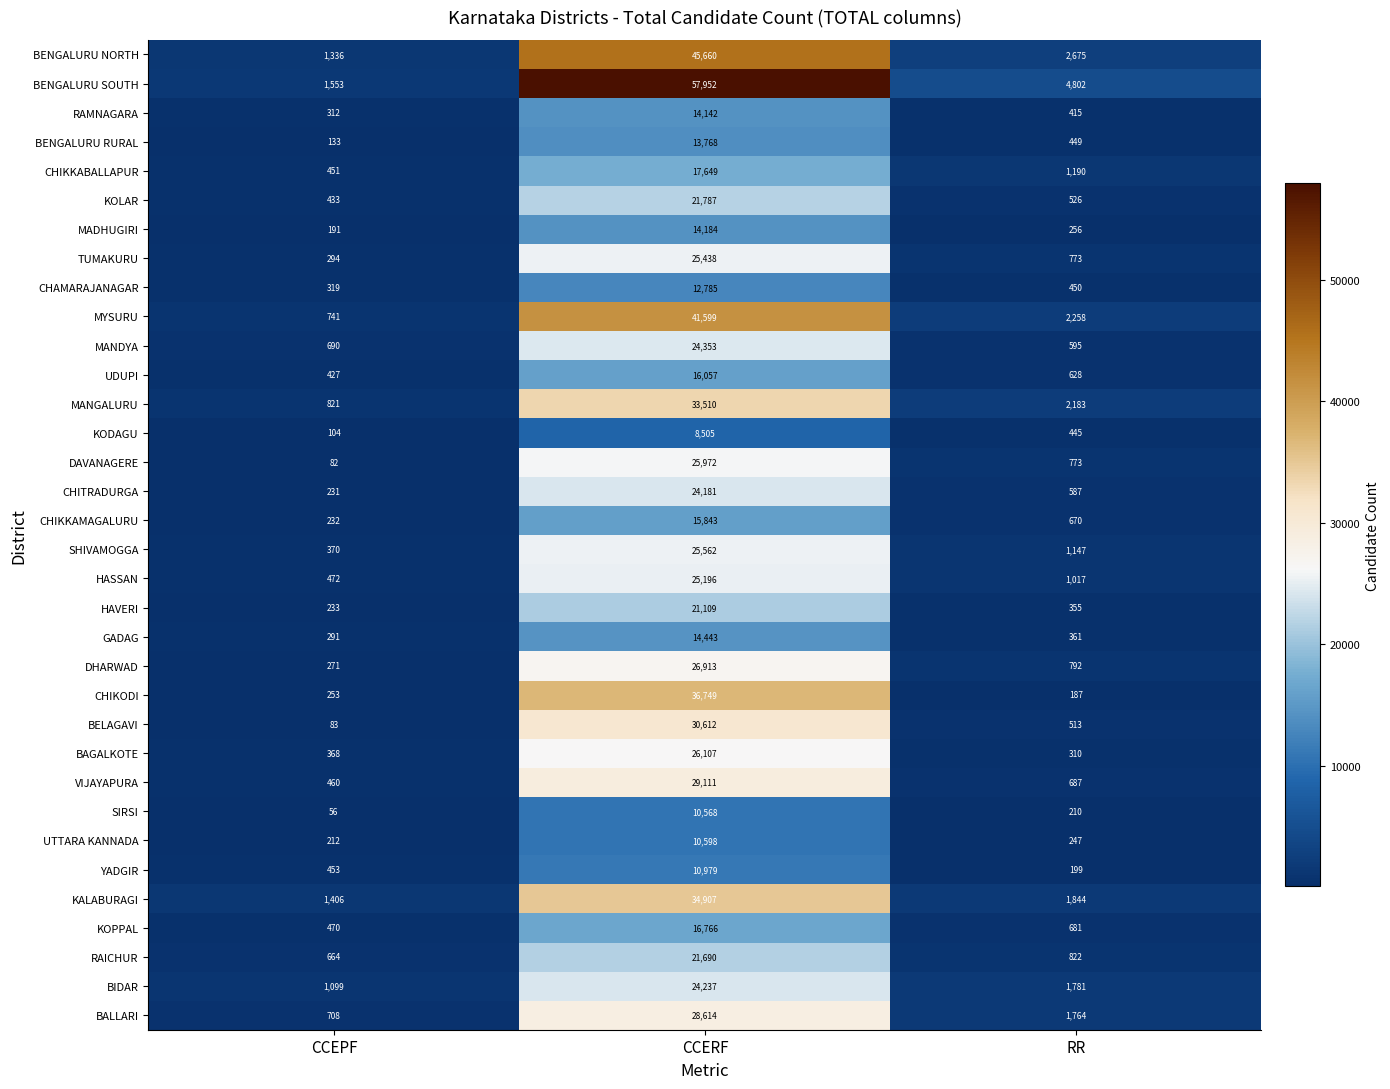

What value does the BENGALURU RURAL series have at CCERF, to the nearest 100?

13800